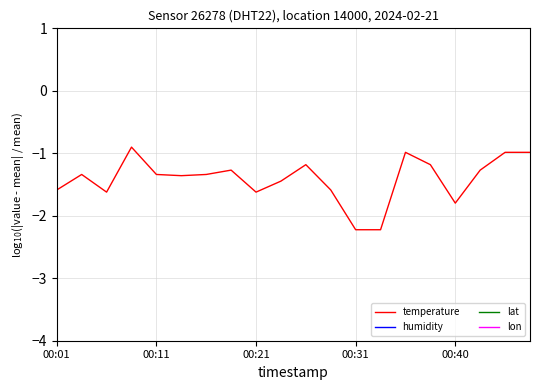

True or false: temperature has a value of -1.8 at 00:11.

False